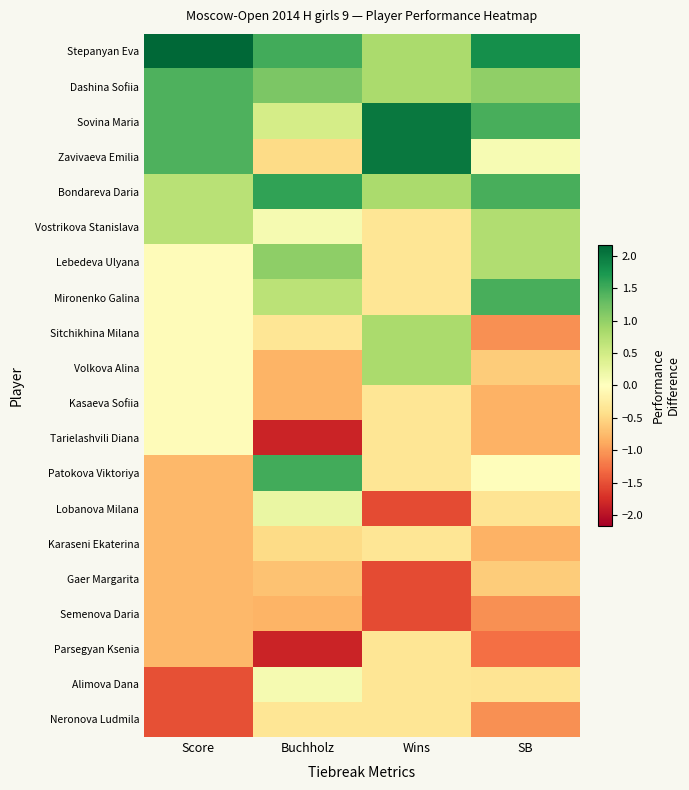

At which category is the sum across all series the highest?

Wins